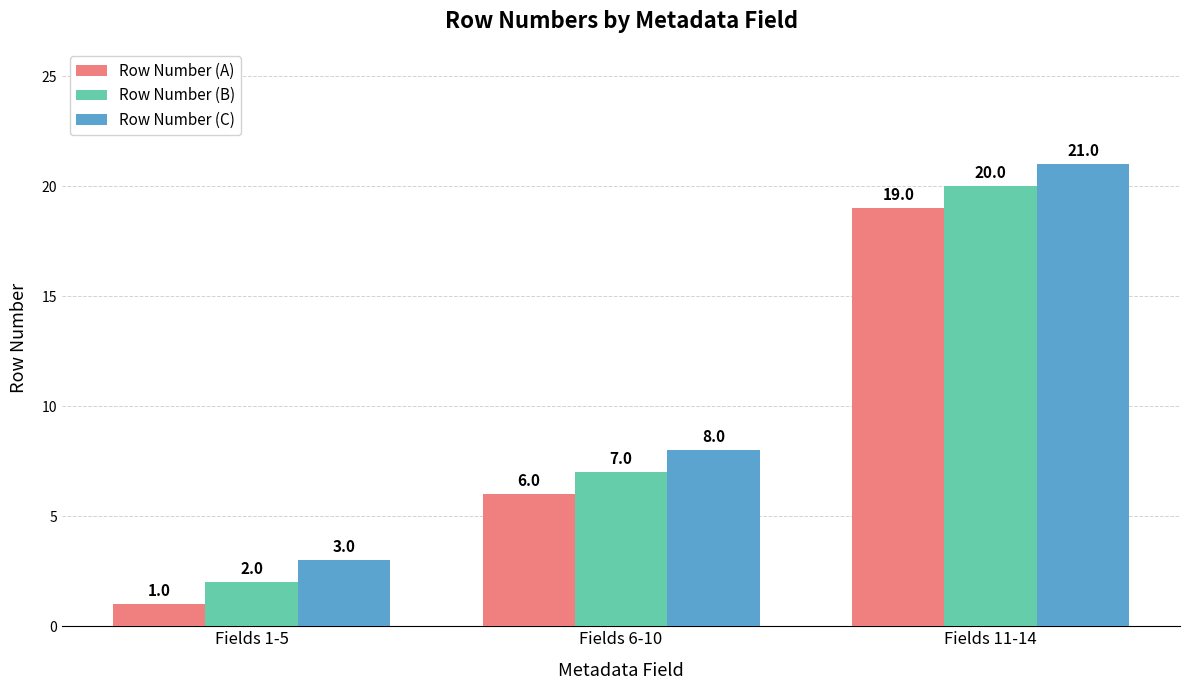

Reading right to left, transcribe all the data shown in this chart.

Row Number (A): 19	6	1
Row Number (B): 20	7	2
Row Number (C): 21	8	3